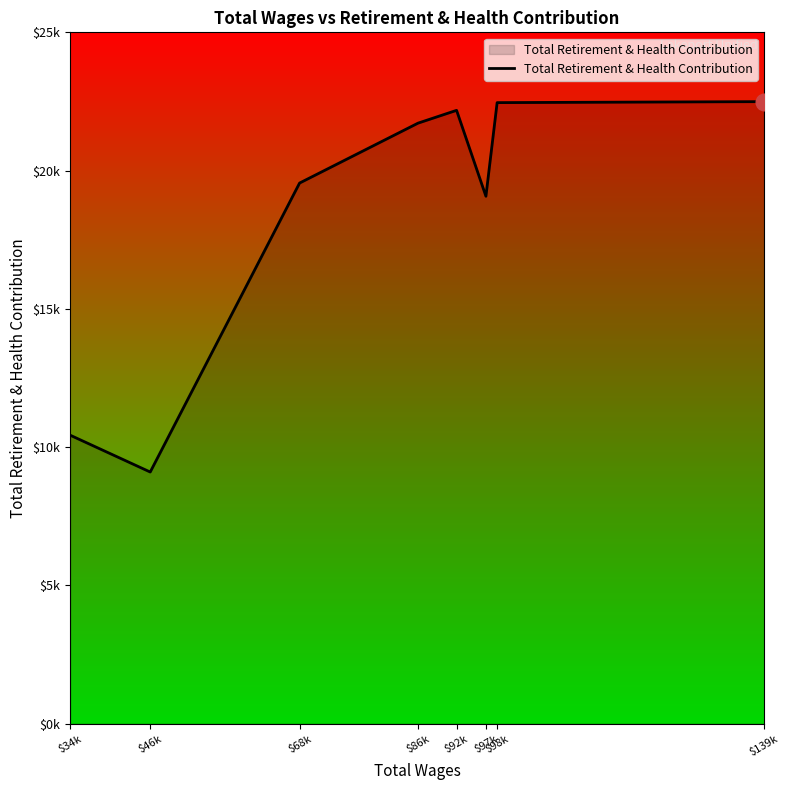

Rank the categories by value from lowest to highest.

$46k, $34k, $97k, $68k, $86k, $92k, $98k, $139k